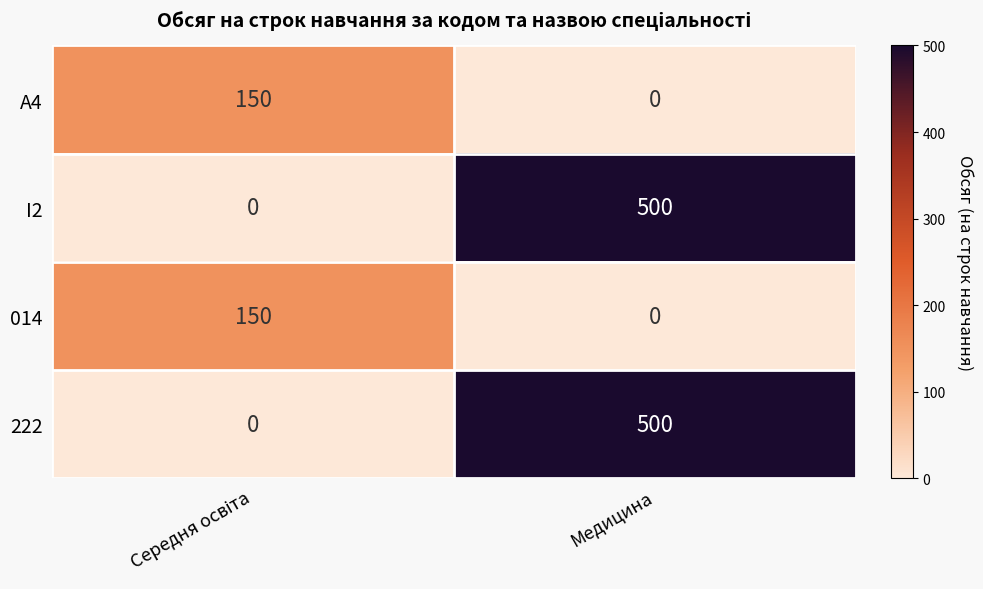

Is it true that 014 equals 52 at Медицина?

False